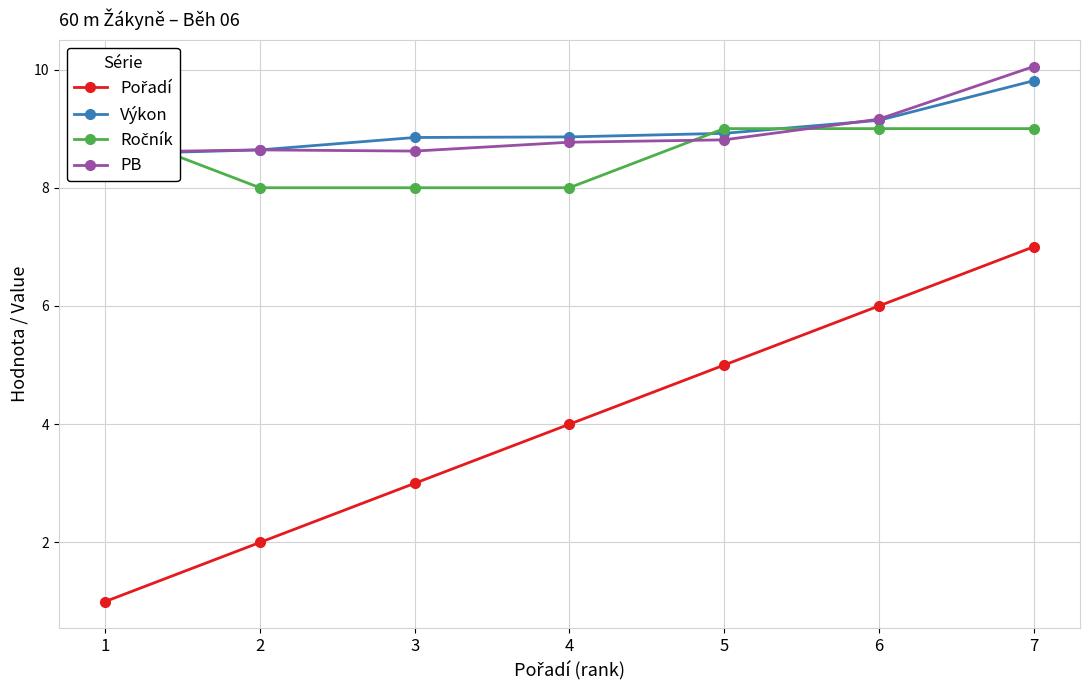

Is the value of Pořadí at 4 greater than the value of Výkon at 1?

No